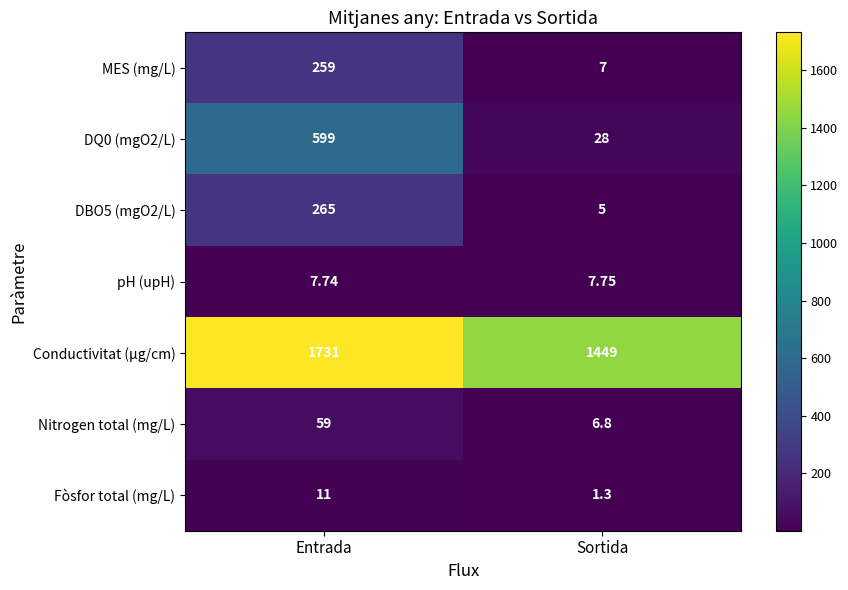

At how many categories does at least one series exceed 812?

2